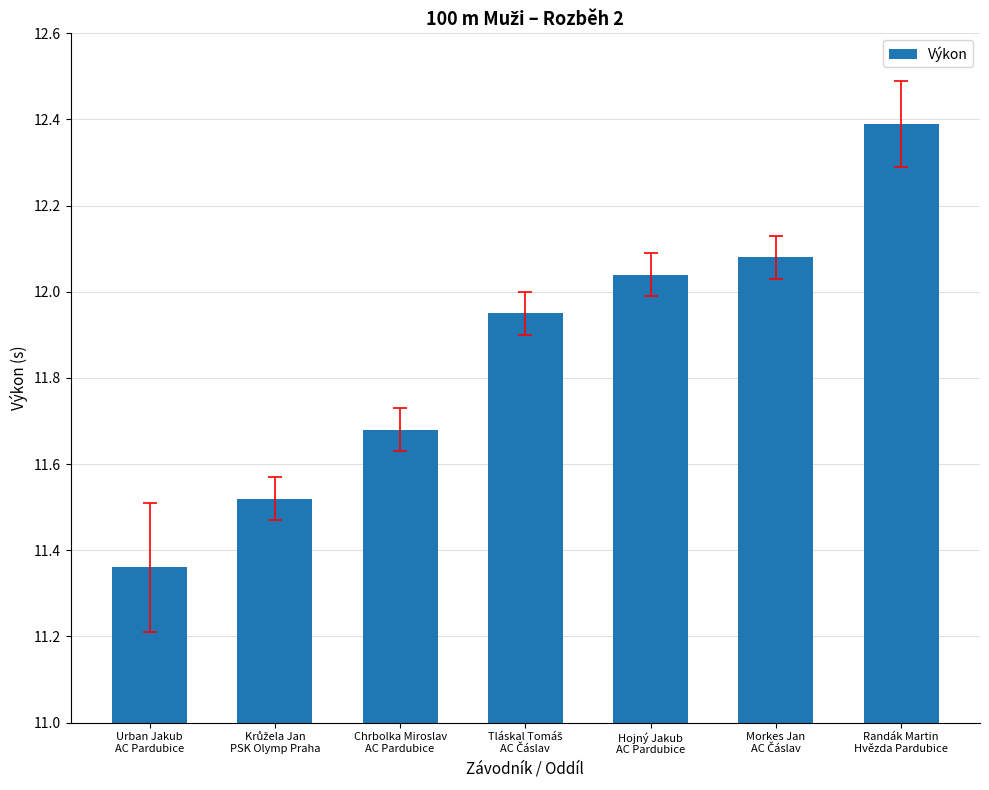

What is the label of the 4th bar from the right?

Tláskal Tomáš
AC Čáslav